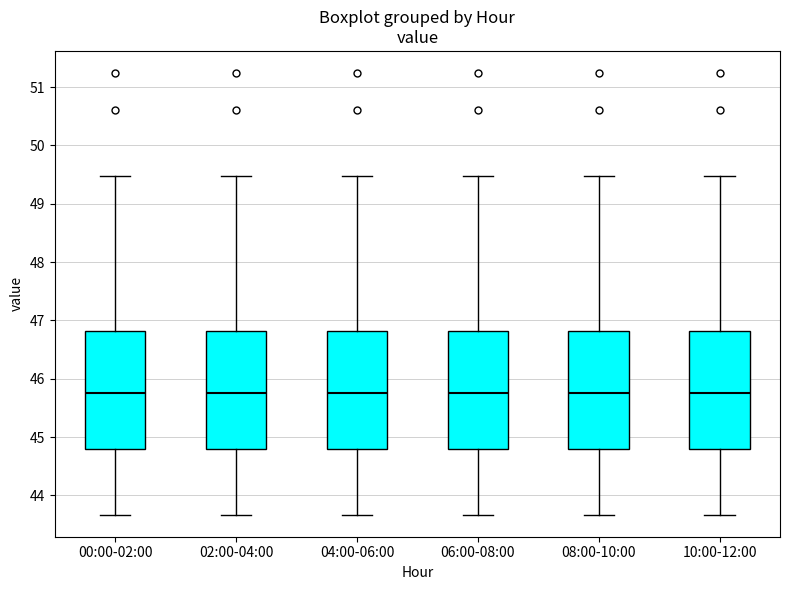

Where does the median line of the box for 02:00-04:00 sit on the y-axis? The values are not printed on the chart, so give them approximately, as read against the axis.

45.8